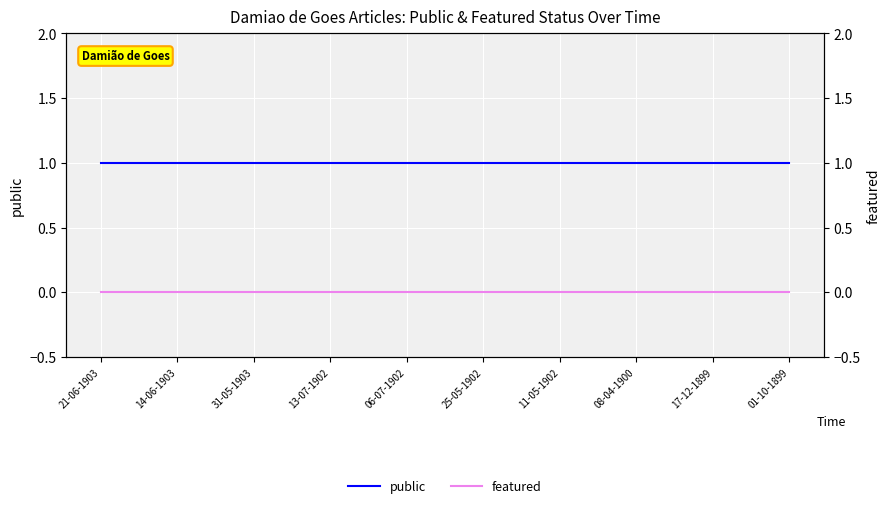

Which series has the widest spread of values?

public